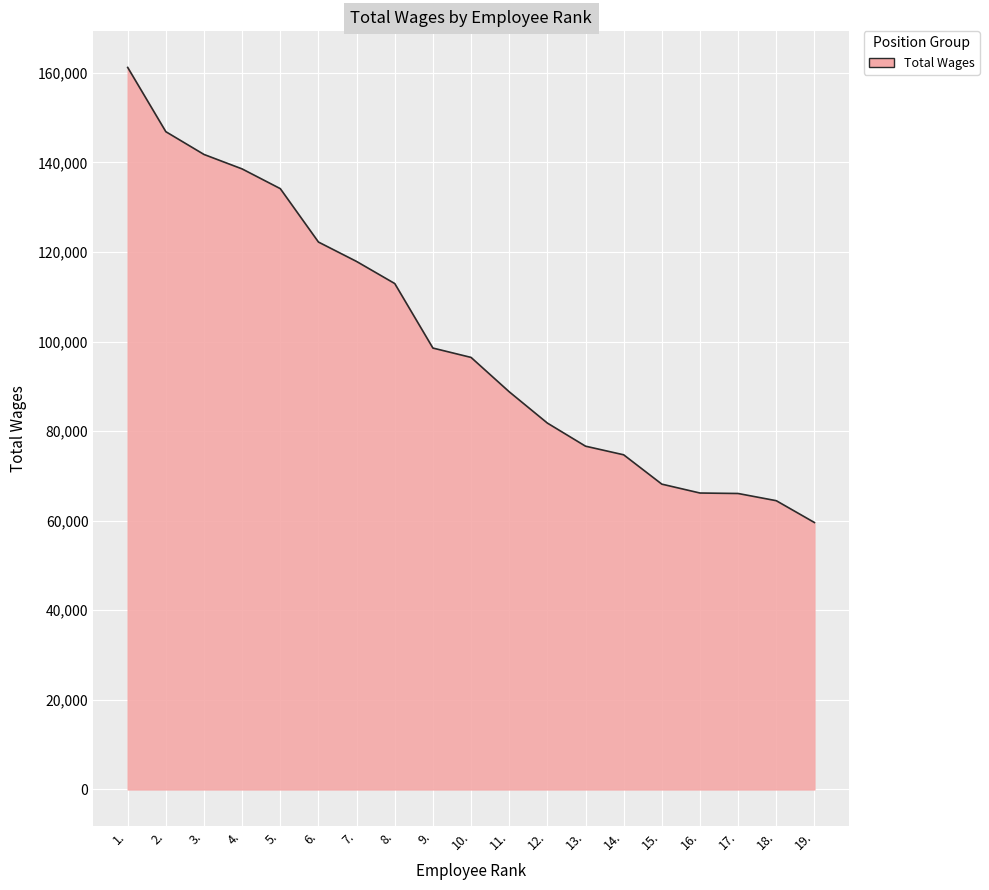

What position from the left is 18.?

18